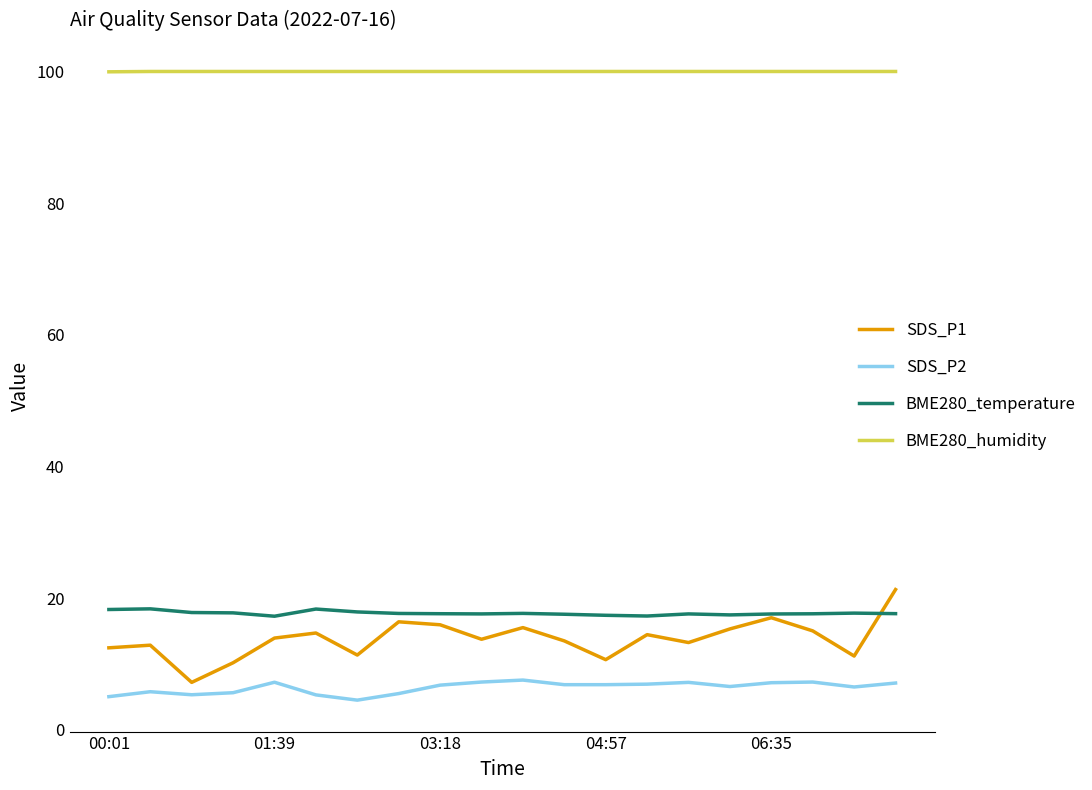

True or false: BME280_humidity and SDS_P1 cross at least once.

False